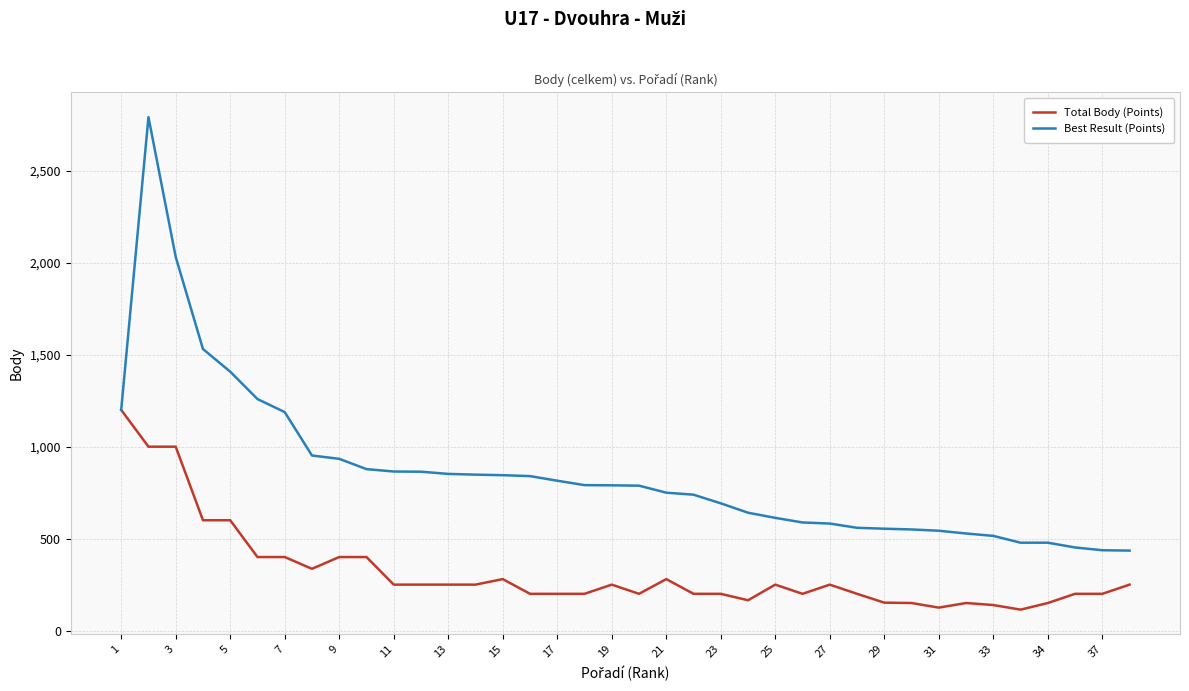

Which series has the largest total across all categories?

Best Result (Points)